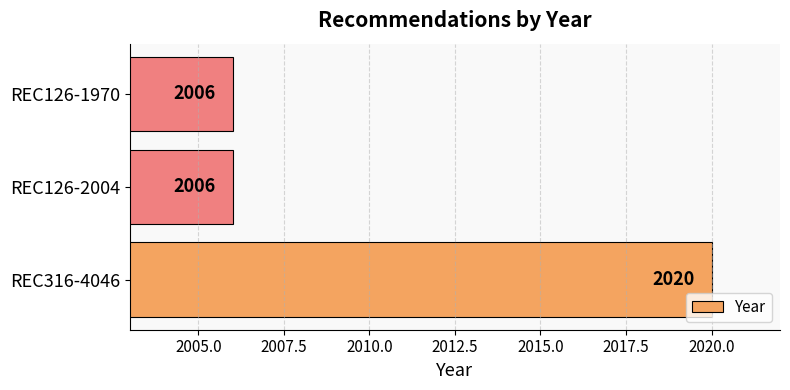

What is the difference between the values at REC126-2004 and REC316-4046?

14